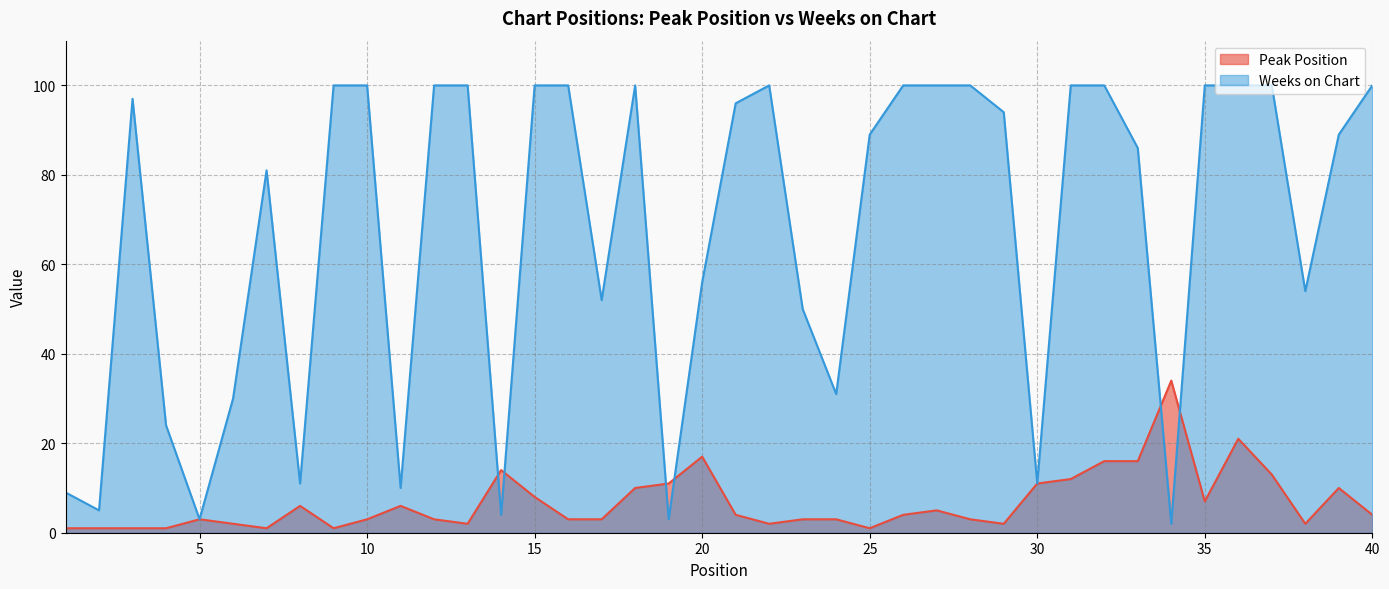

Count the number of categories in the chart.

40